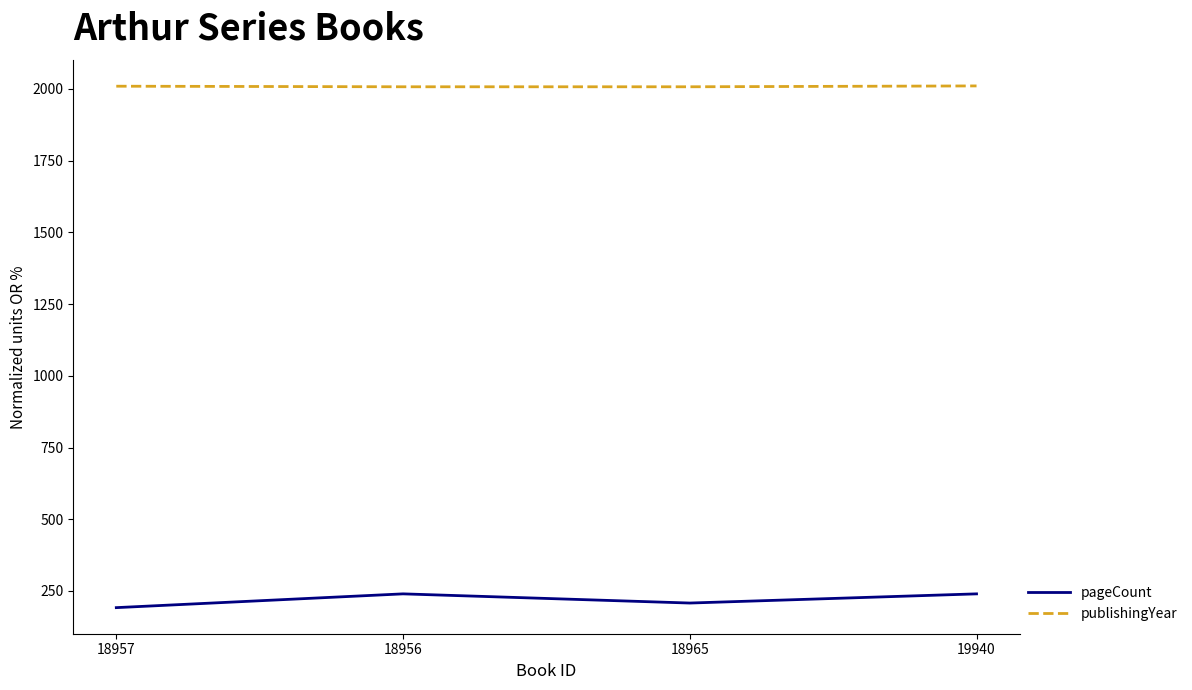

What is the sum of the pageCount values at 18957 and 18965?

400